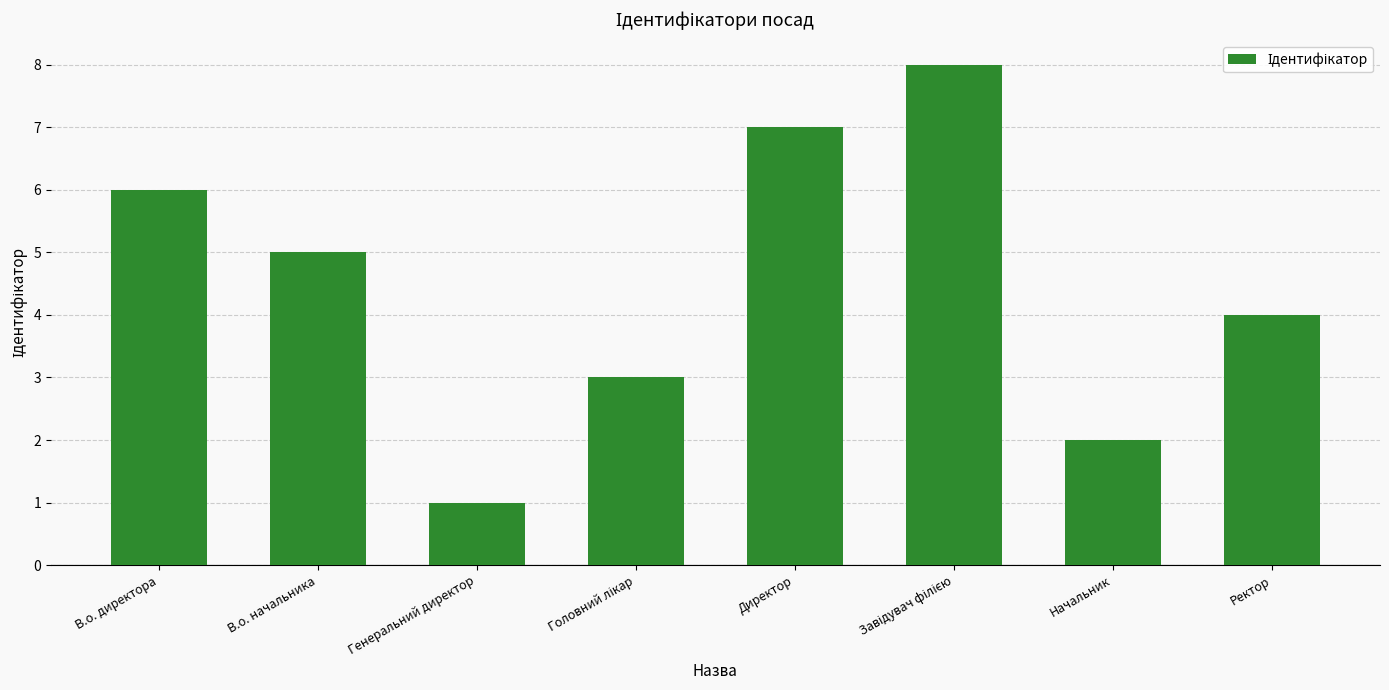

How many data points does each series have?

8